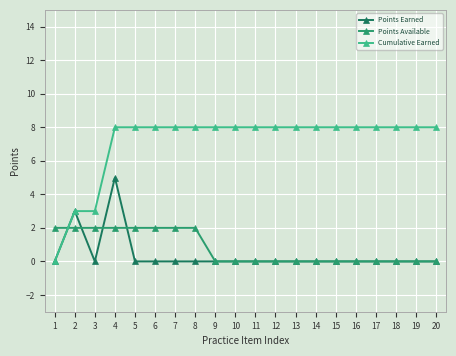

Where do Points Earned and Points Available first cross each other?

1 and 2